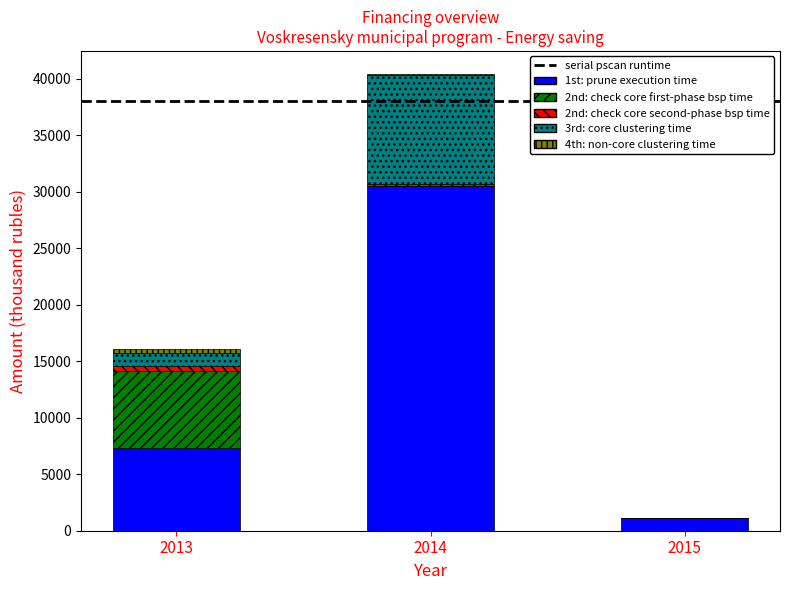

Are the bars grouped side by side (vs. stacked)?

No